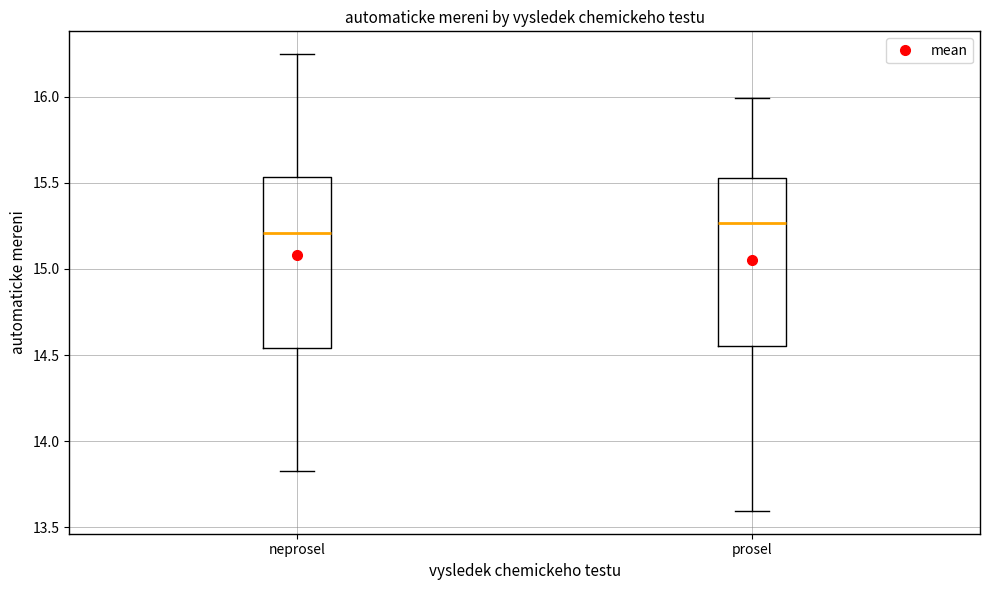

Reading left to right, transcribe this box plot: for each box, give where its median line is, the range the box spans, and where its two whiskers end, as read against the y-axis. The values are not printed on the chart, so give them approximately, as read against the axis.

neprosel: median 15.20, box 14.55 to 15.55, whiskers 13.85 to 16.25
prosel: median 15.25, box 14.55 to 15.55, whiskers 13.60 to 16.00